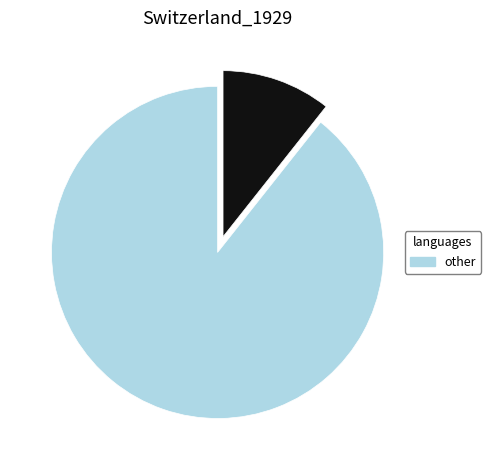

Is there a majority slice in this chart?

Yes